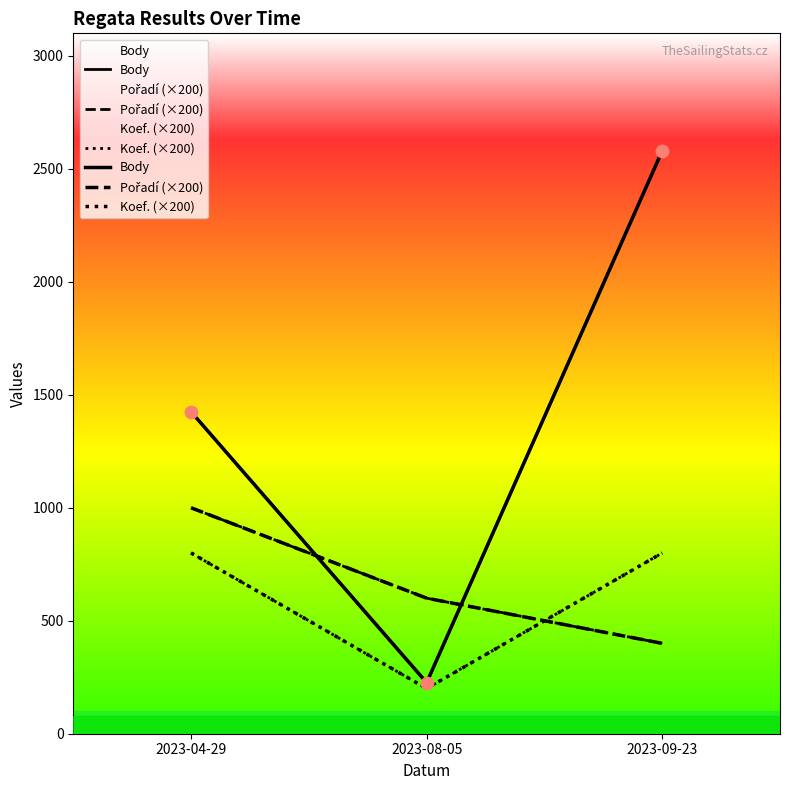

Which series has the largest total across all categories?

Body